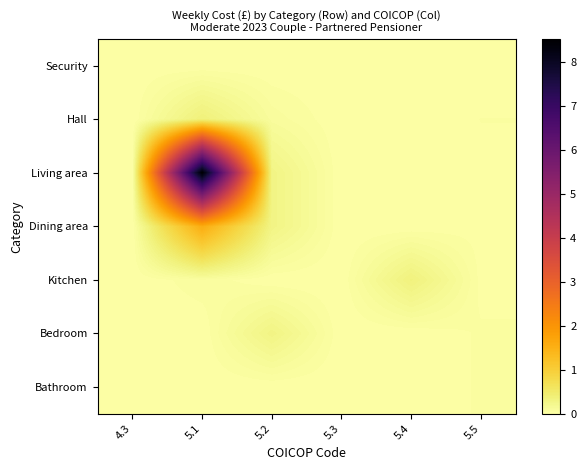

At how many categories does at least one series exceed 0?

5